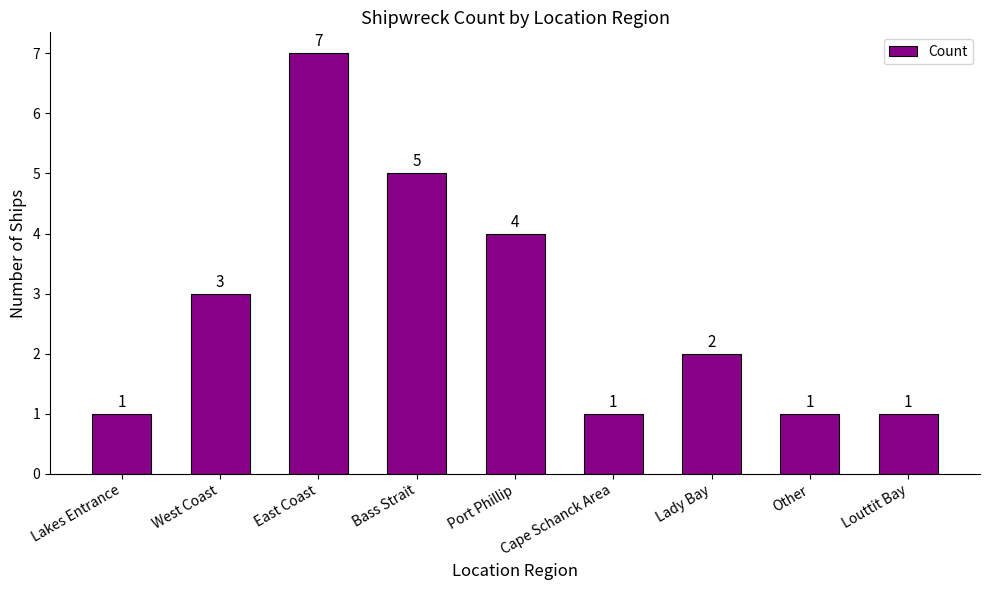

What is the change in value from West Coast to Lady Bay?

-1